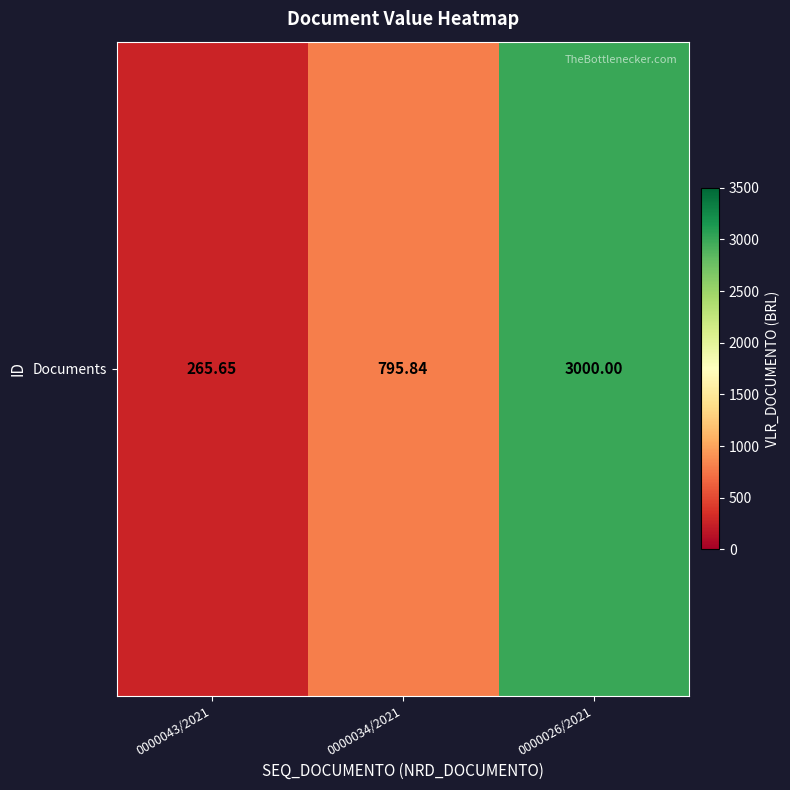

What is the maximum value shown in the chart?

3000.0